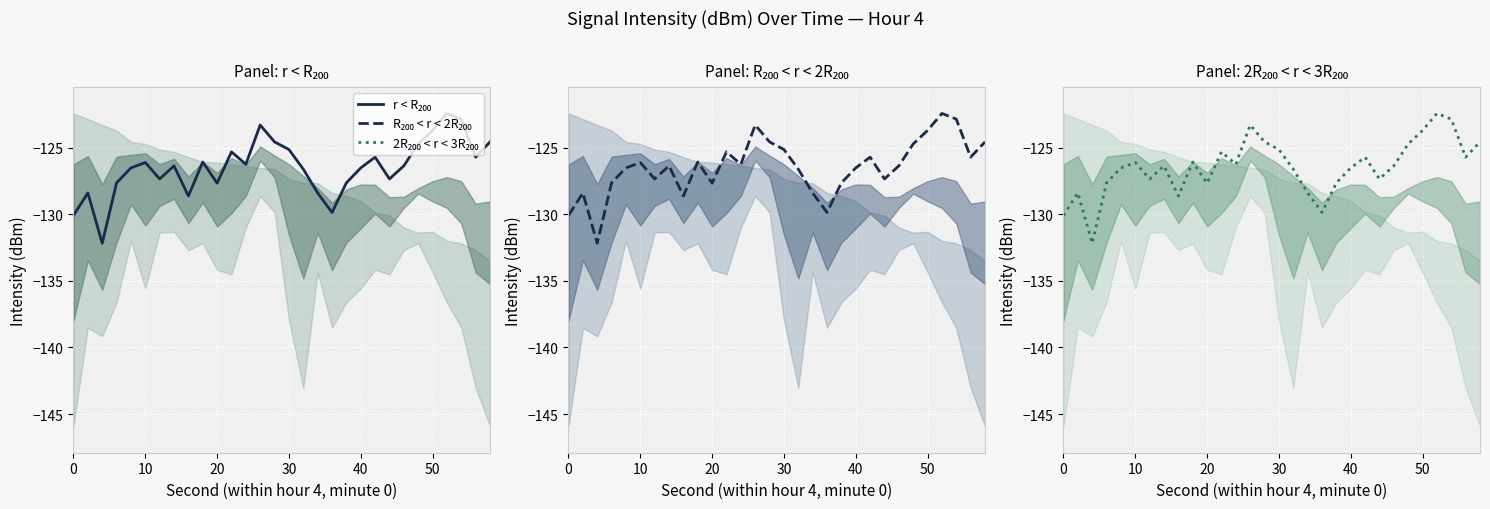

The R₂₀₀ < r < 2R₂₀₀ series shows -48.3 at 20. True or false?

False